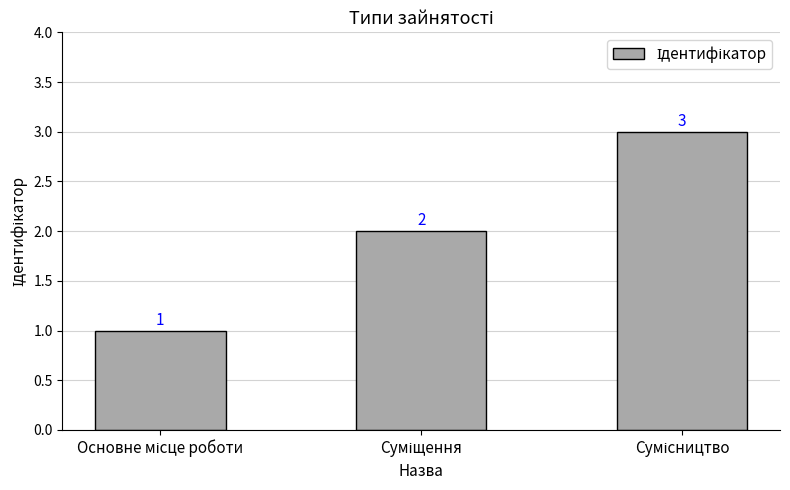

What is the greatest value displayed?

3